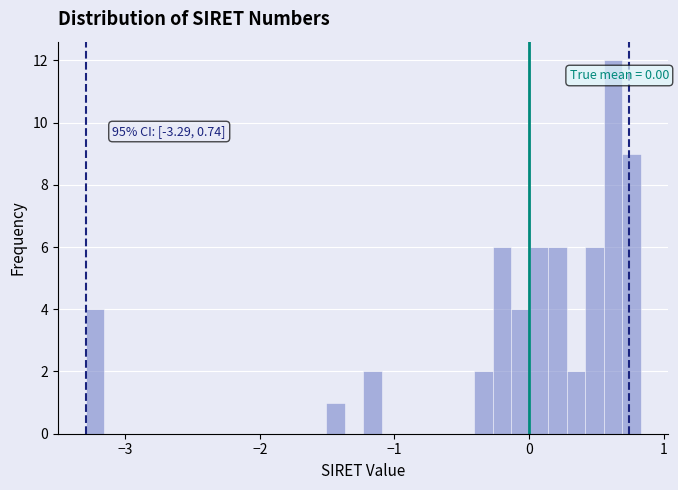

Read against the x-axis, roughly where is the centre of the tallest bar?

0.6